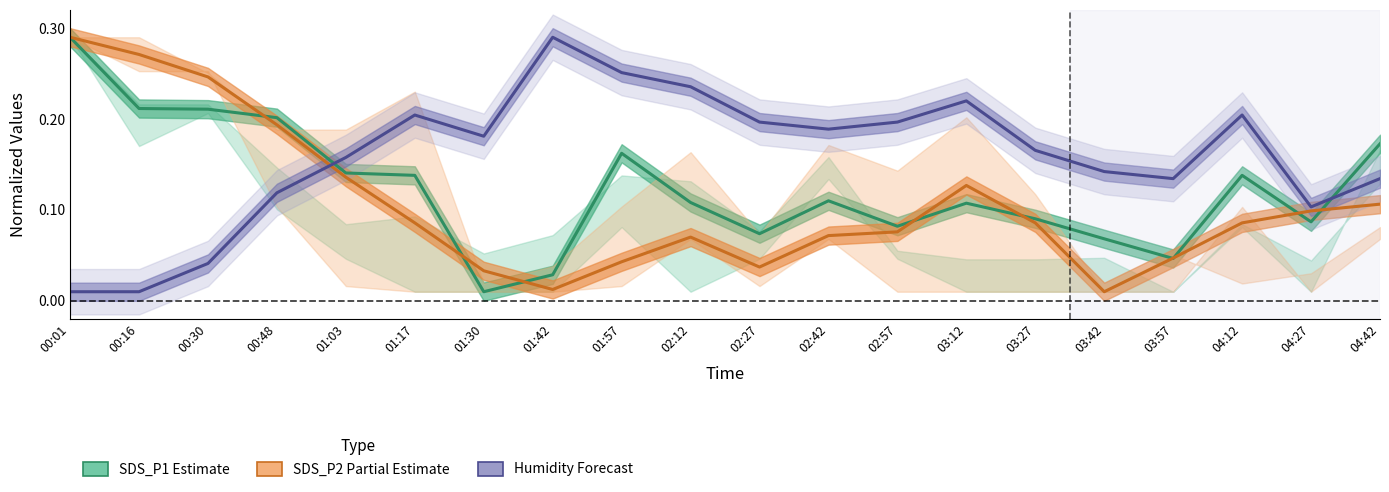

List the series in order of their overall mean, lowest first.

SDS_P2 (Partial Estimate), SDS_P1 (Estimate), Humidity (Forecast)